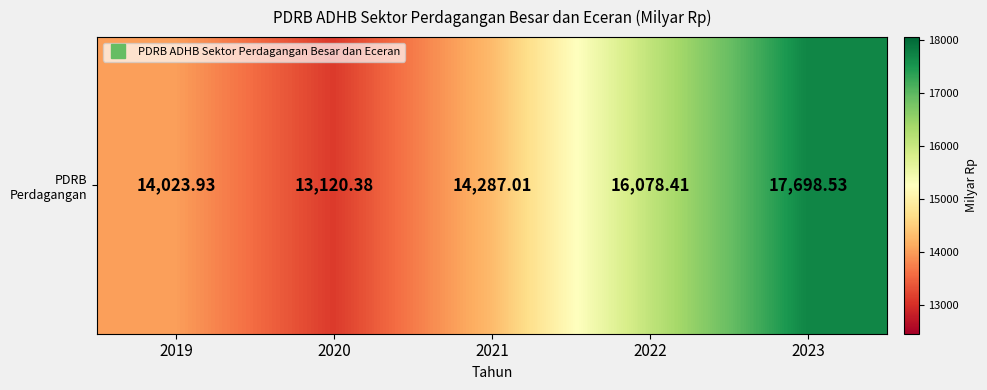

The chart shows a value of 20404.1 at 2021. True or false?

False